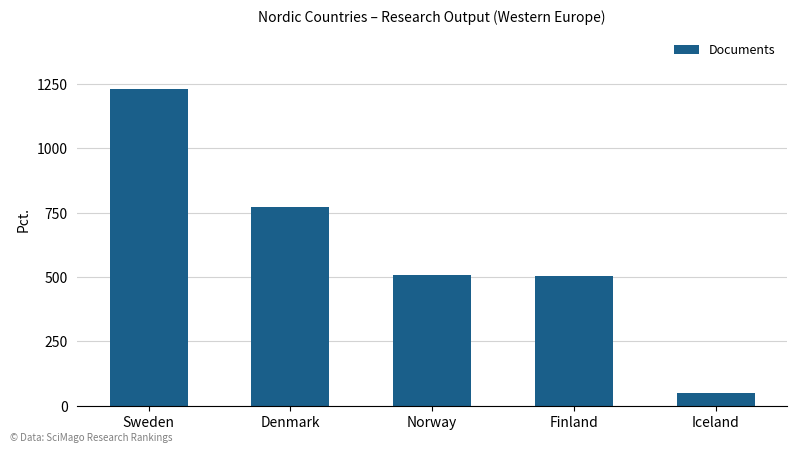

The value at Norway is 188. True or false?

False